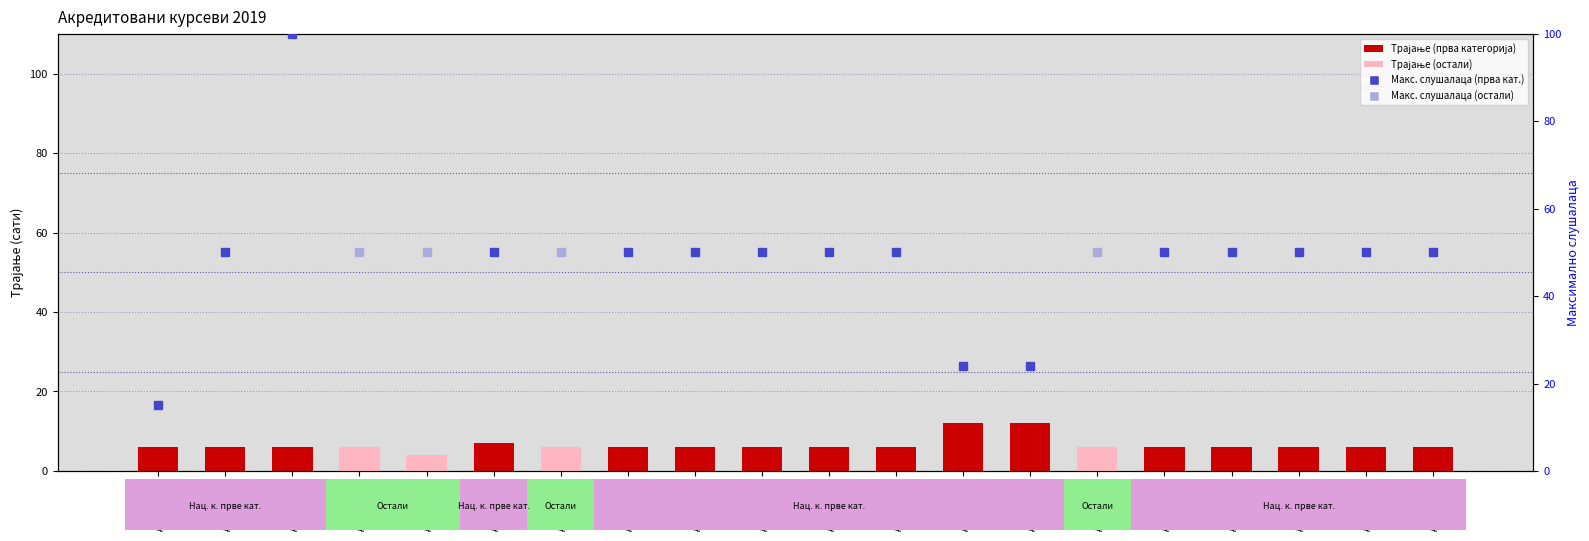

List the labels in order of value, largest first.

Д-1-490/19, Д-1-500/19, Д-1-467/19, Д-1-437/19, Д-1-438/19, Д-1-439/19, Д-1-455/19, Д-1-468/19, Д-1-469/19, Д-1-484/19, Д-1-486/19, Д-1-488/19, Д-1-489/19, Д-1-532/19, Д-1-533/19, Д-1-534/19, Д-1-535/19, Д-1-536/19, Д-1-537/19, Д-1-457/19